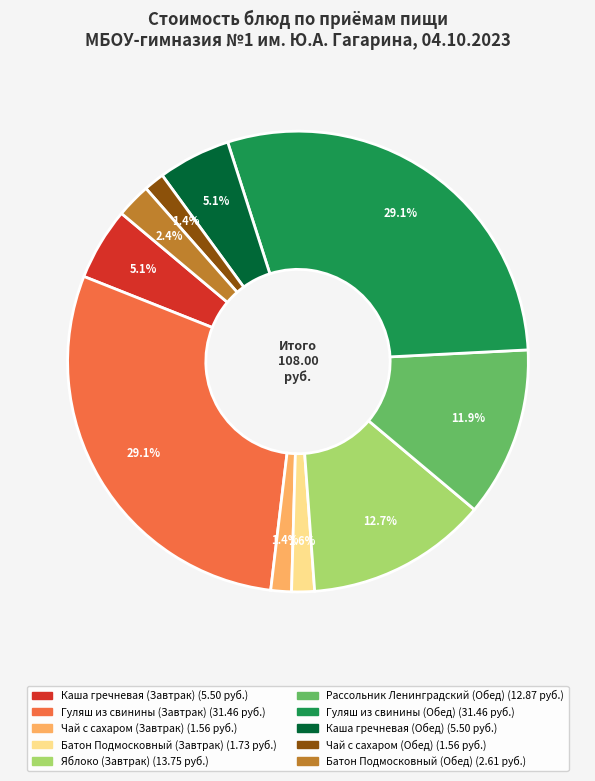

What is the total percentage of Каша гречневая (Завтрак) and Каша гречневая (Обед)?

10.2%